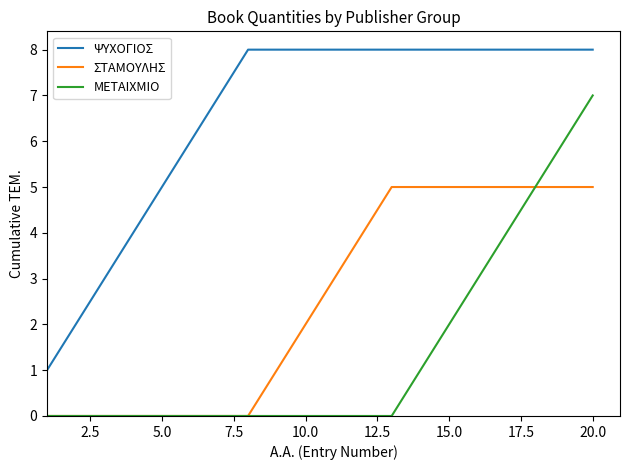

Reading left to right, what are all the values shown in this chart?

ΨΥΧΟΓΙΟΣ: 1	2	3	4	5	6	7	8	8	8	8	8	8	8	8	8	8	8	8	8
ΣΤΑΜΟΥΛΗΣ: 0	0	0	0	0	0	0	0	1	2	3	4	5	5	5	5	5	5	5	5
ΜΕΤΑΙΧΜΙΟ: 0	0	0	0	0	0	0	0	0	0	0	0	0	1	2	3	4	5	6	7